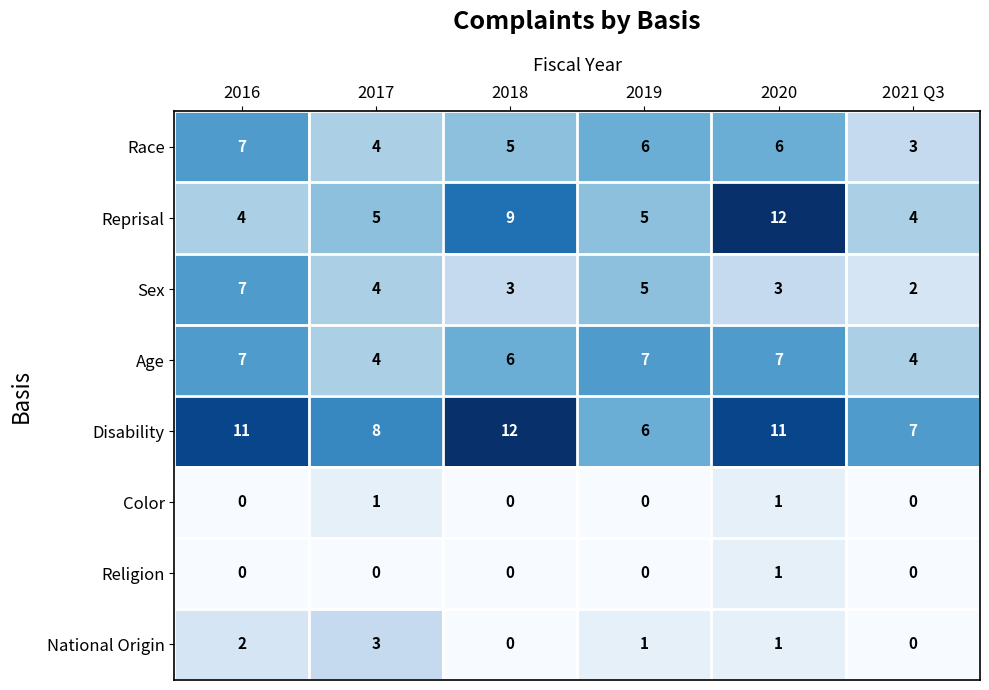

At which category is the sum across all series the highest?

2020